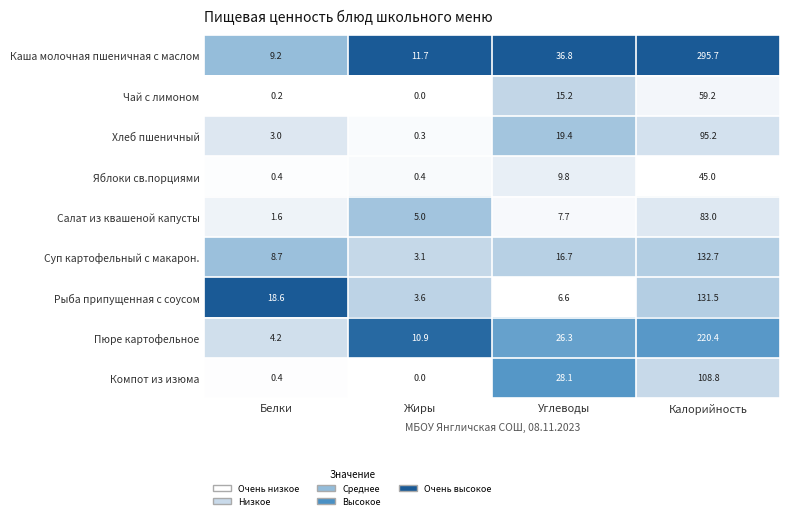

Which category has the highest value across all series?

Калорийность